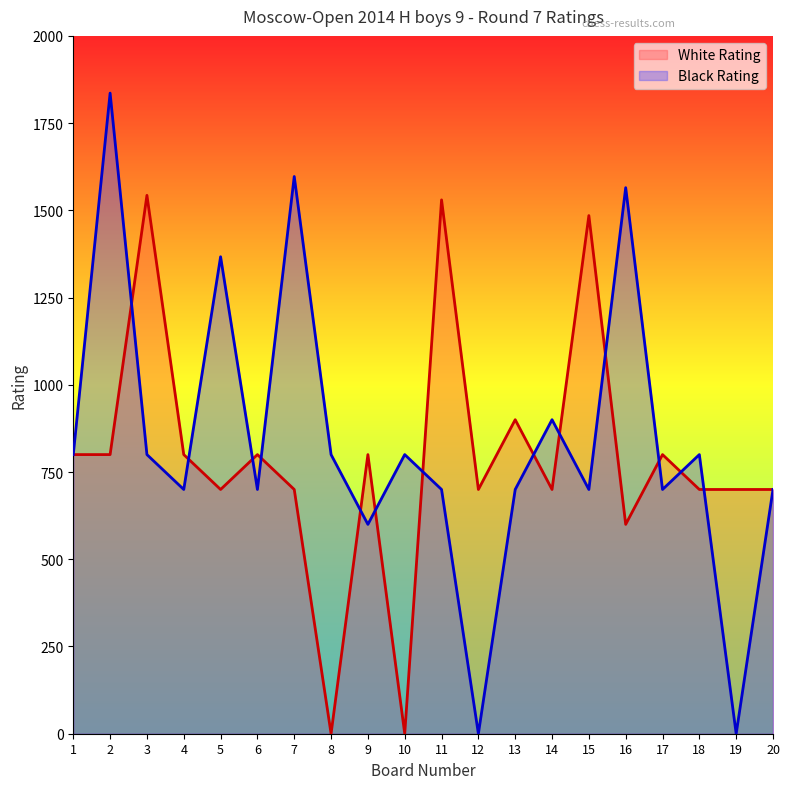

Rank the series by their average value, from highest to lowest.

Black Rating, White Rating